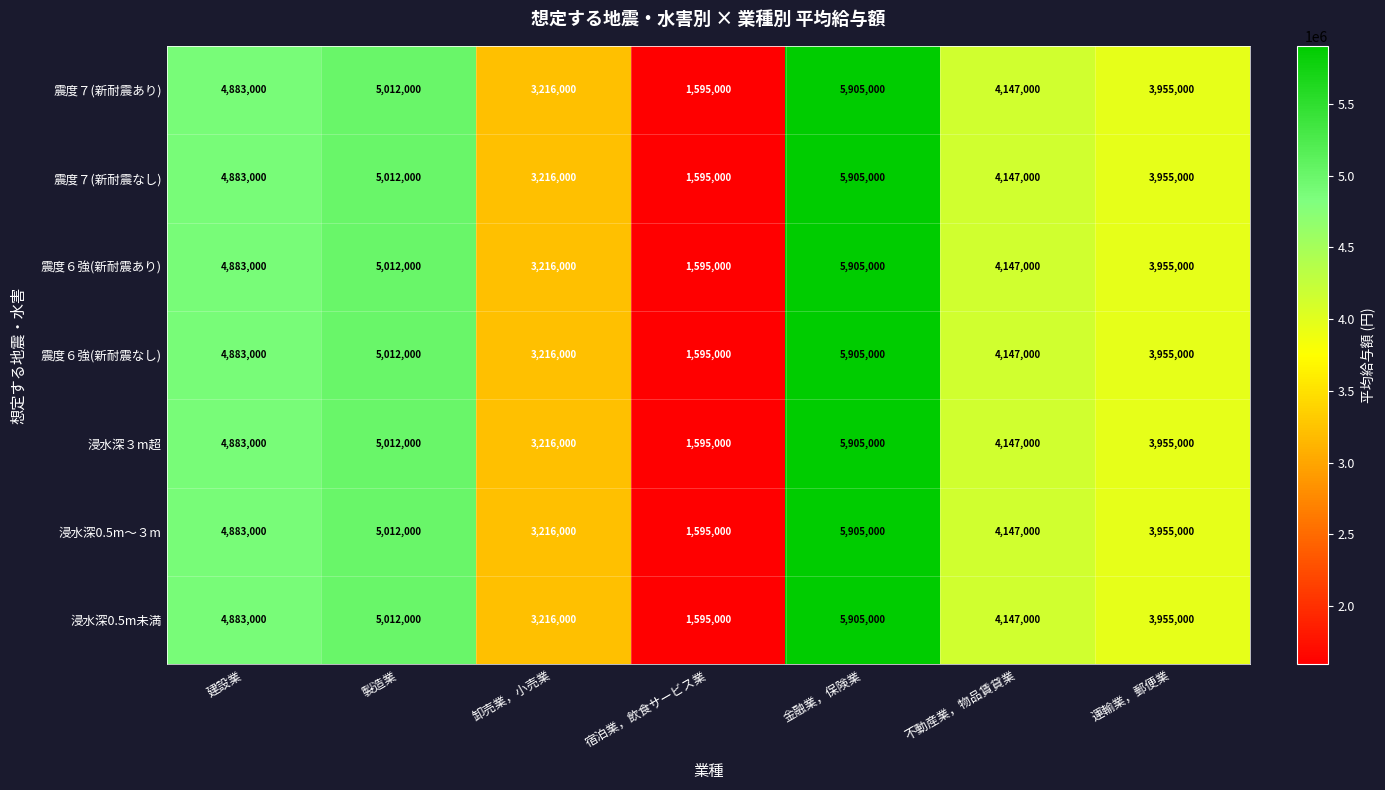

What is the average value of the 震度６強(新耐震あり) series?

4101857